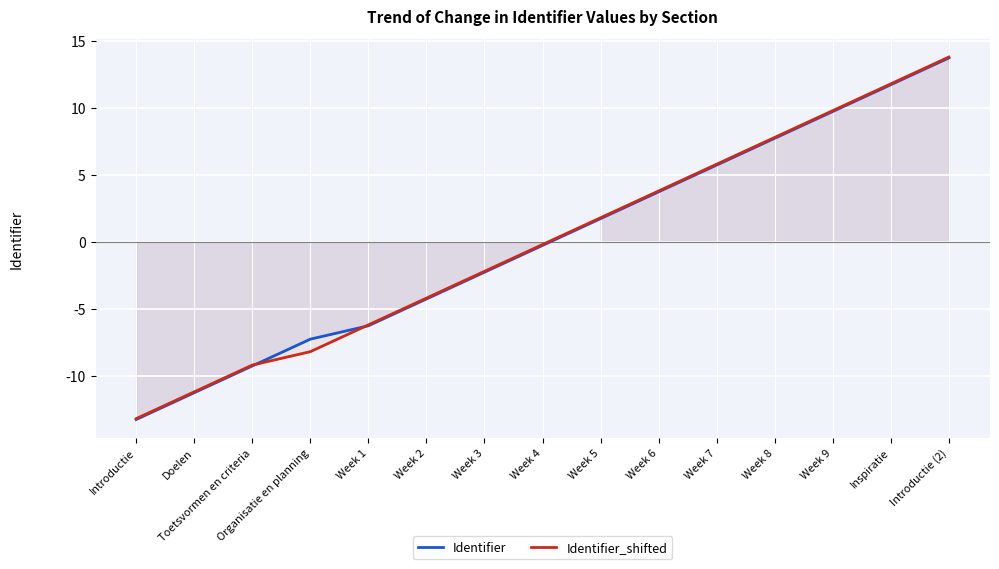

Rank the categories by Identifier value from highest to lowest.

Introductie (2), Inspiratie, Week 9, Week 8, Week 7, Week 6, Week 5, Week 4, Week 3, Week 2, Week 1, Organisatie en planning, Toetsvormen en criteria, Doelen, Introductie